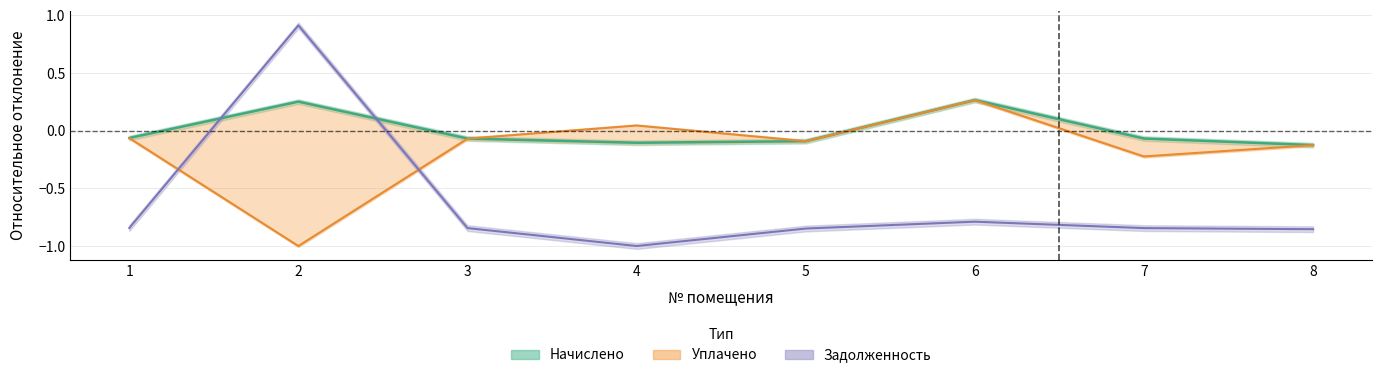

Where is начислено nearest to the value 0?

1